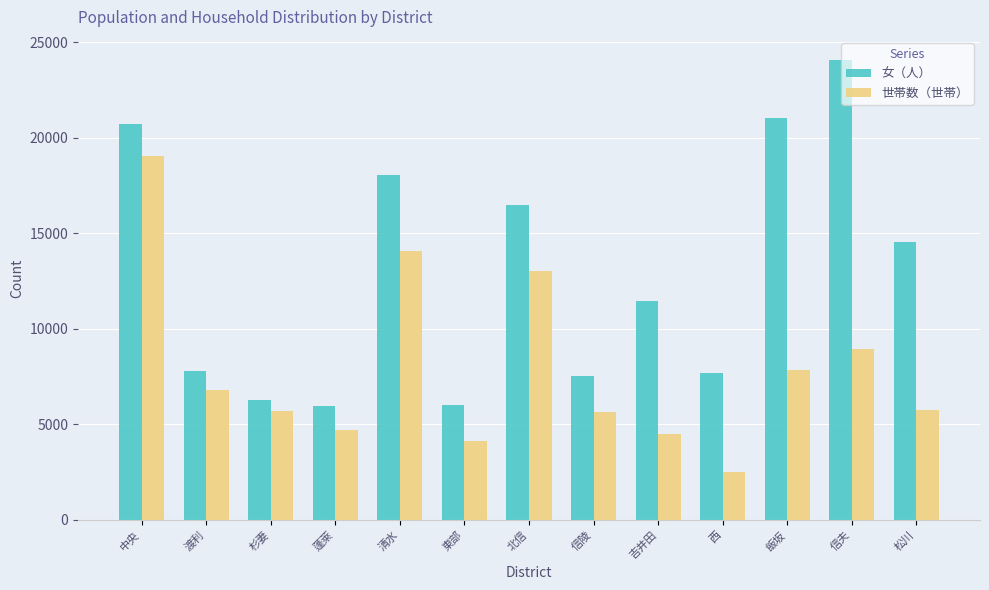

What is the sum of all 世帯数（世帯） values?

102636